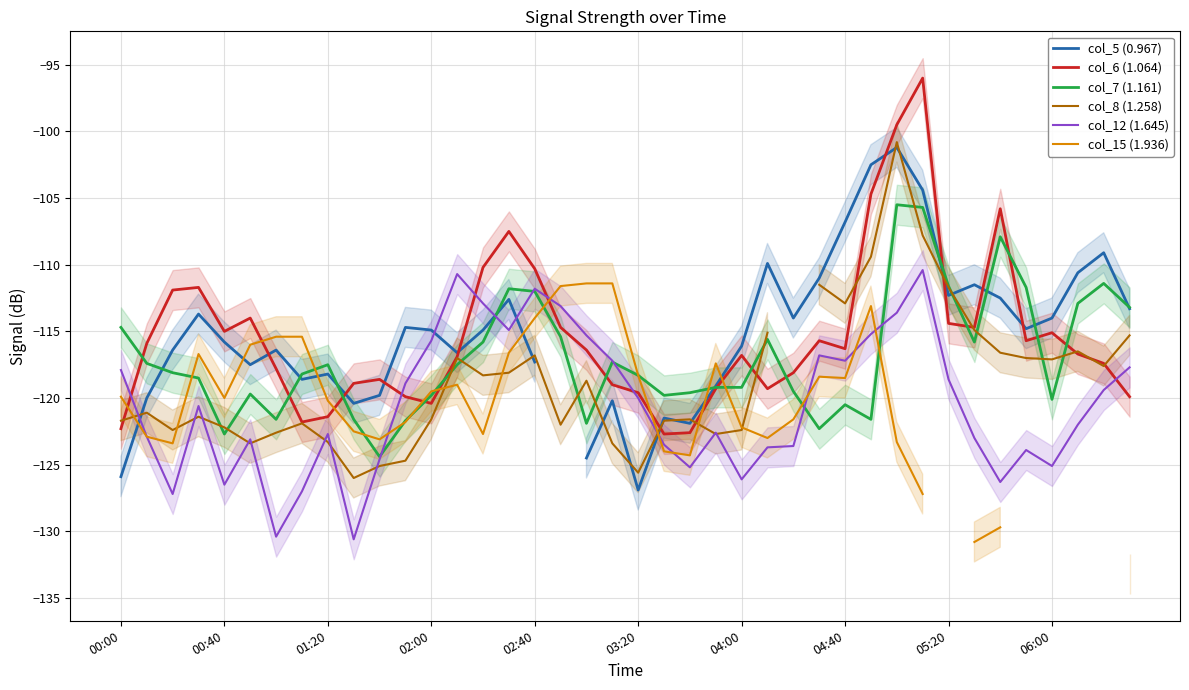

What is the value of the col_12 (1.645) point at the 24th from the left?

-122.6